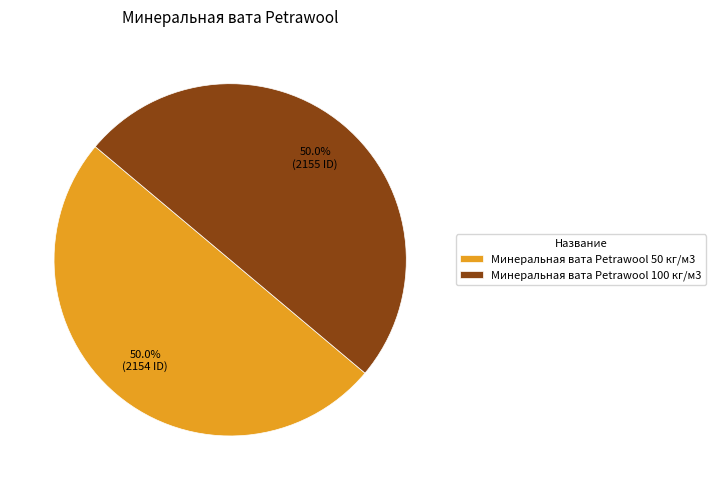

Combined, what portion of the pie is Минеральная вата Petrawool 100 кг/м3 and Минеральная вата Petrawool 50 кг/м3?

100.0%